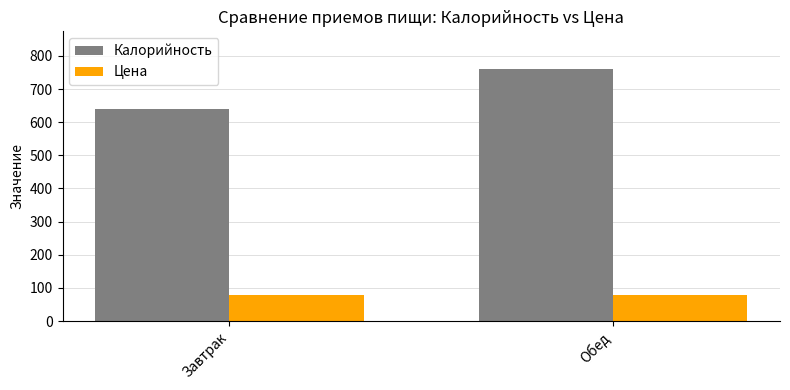

What are all the series names shown in the legend?

Калорийность, Цена